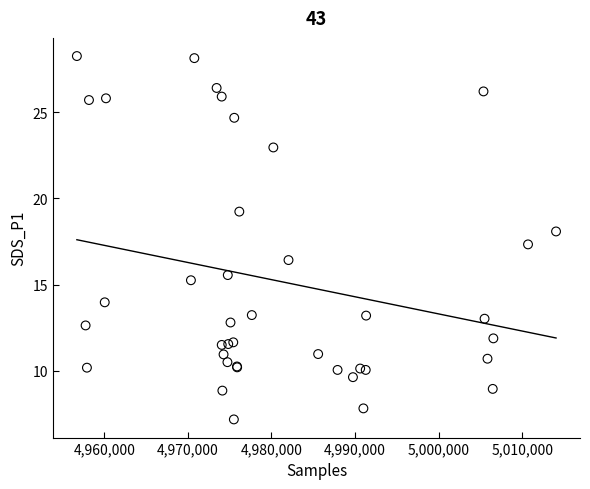

What Y value in the scatter plot is closest to 17?

17.3